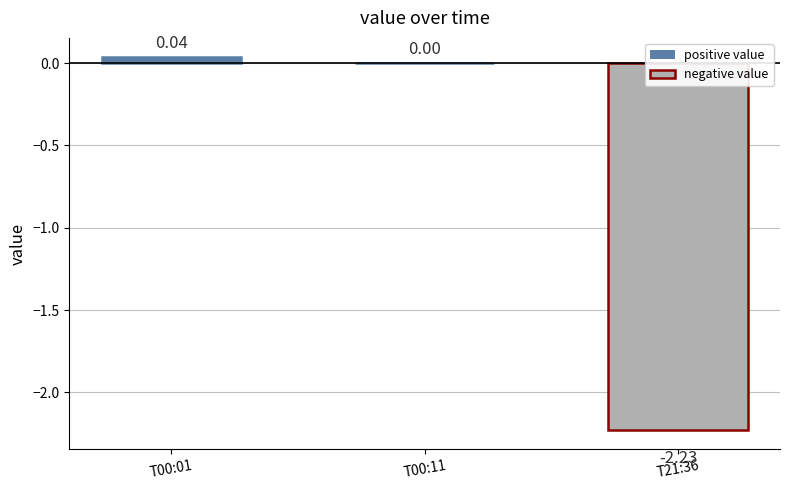

Which has a higher value, T00:01 or T21:36?

T00:01